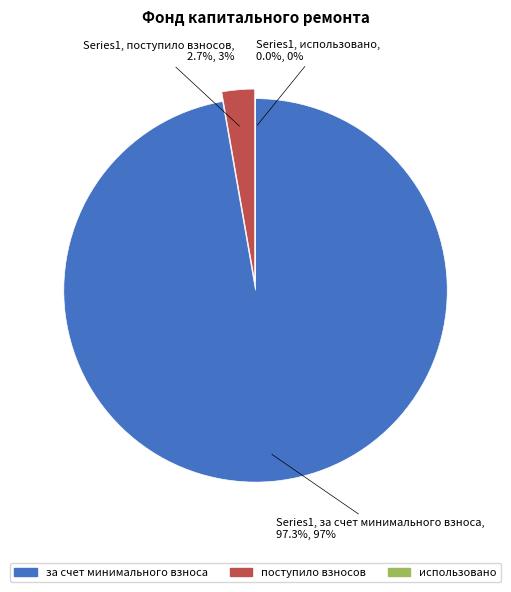

To the nearest percent, what is the combined percentage of использовано and за счет минимального взноса?

97%